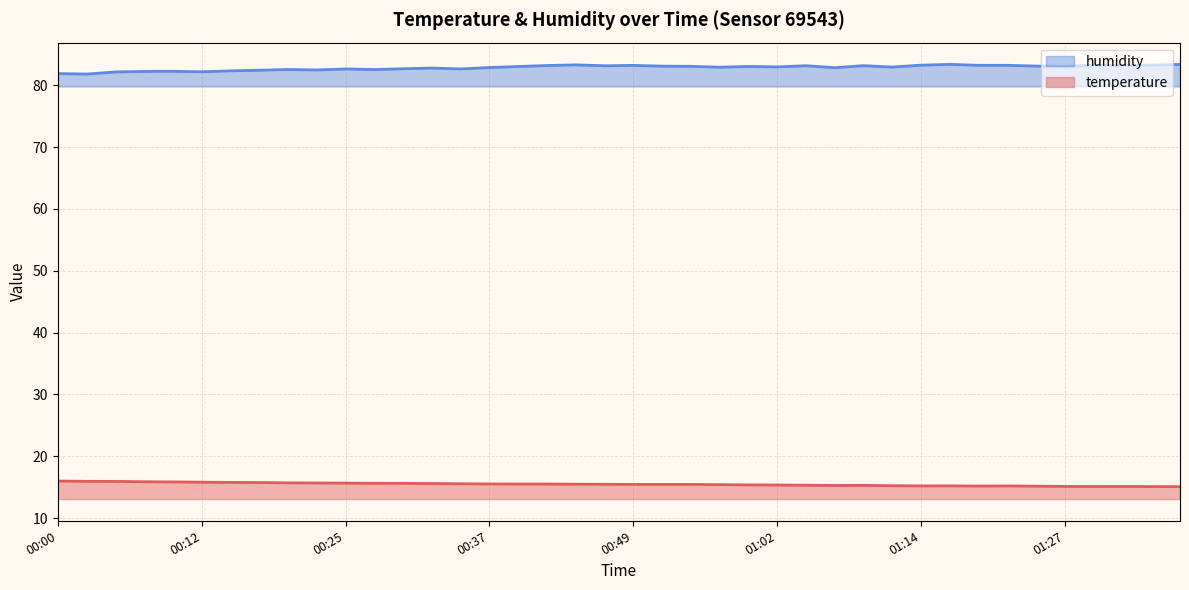

How many interior local valleys does the humidity series have?

12